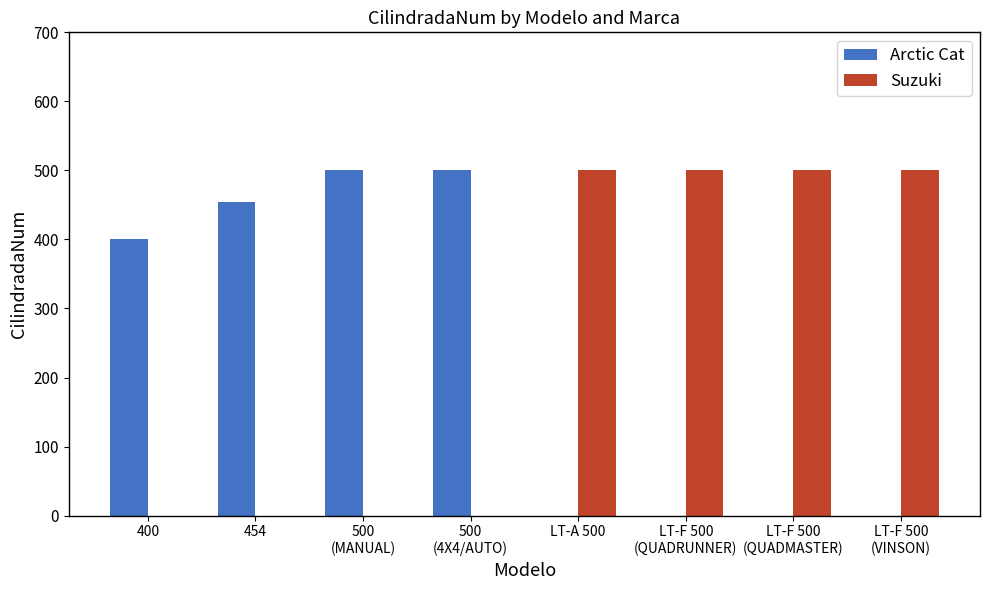

What is the sum of all Arctic Cat values?

1854